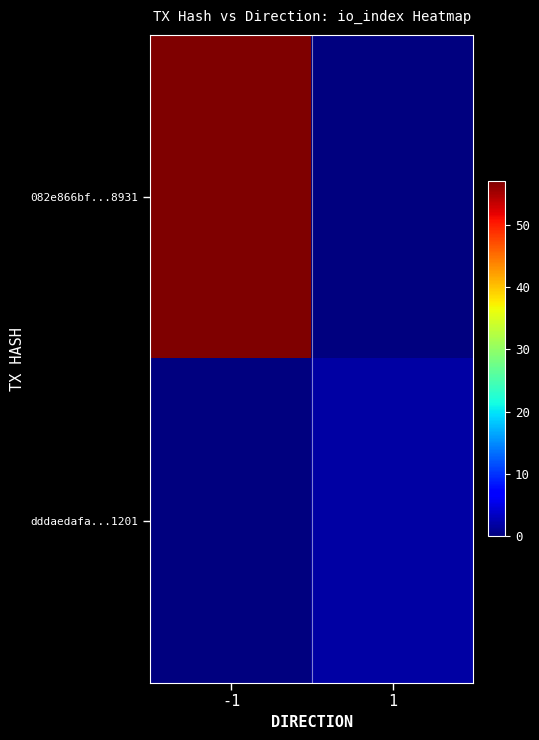

List the series in order of their peak value, lowest first.

dddaedafa...1201, 082e866bf...8931